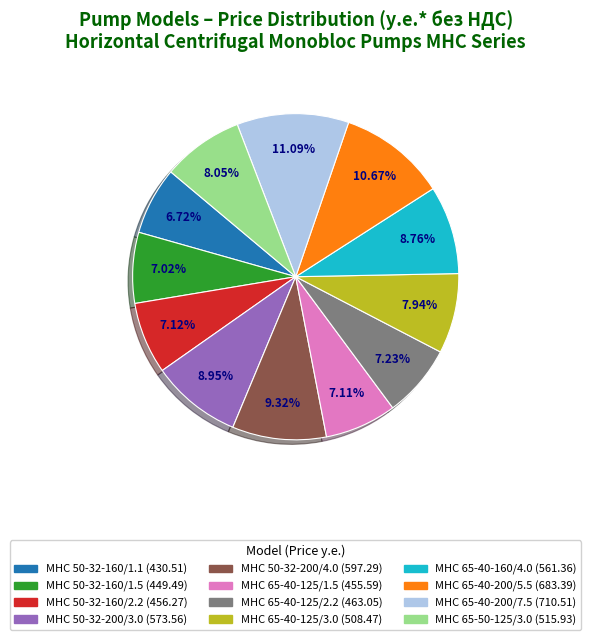

Between МНС 65-40-200/7.5 and МНС 50-32-200/3.0, which is larger?

МНС 65-40-200/7.5